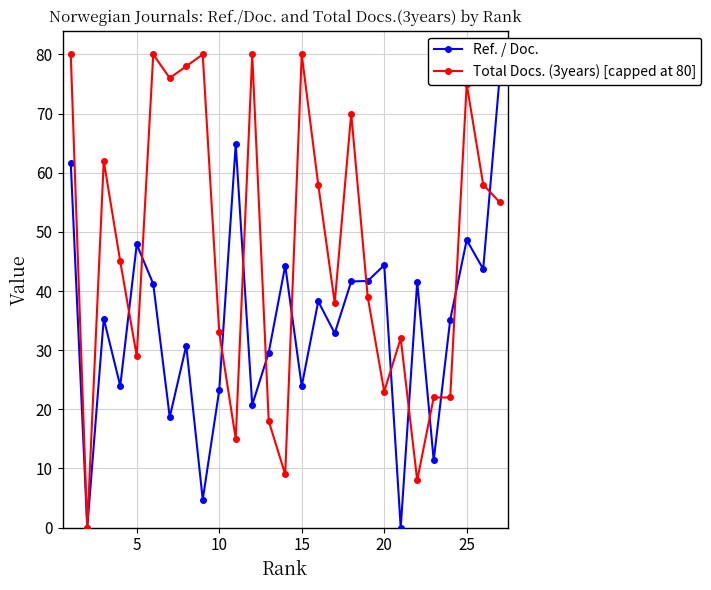

The value of Total Docs. (3years) [capped at 80] at 15 is 132.4. True or false?

False